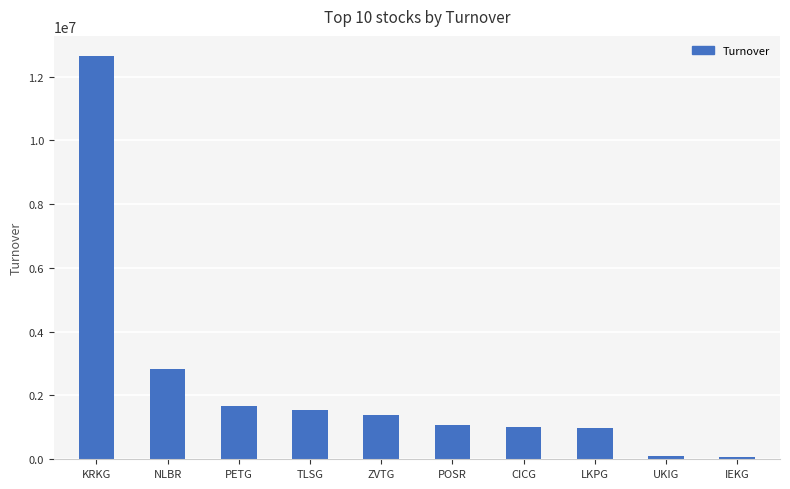

What is the value of the 2nd bar from the left?

2826466.4